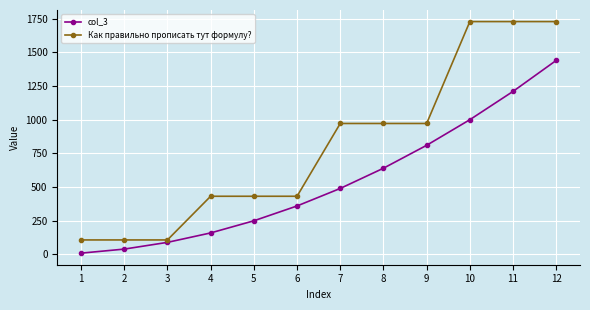

At which category does the chart reach its minimum across all series?

1